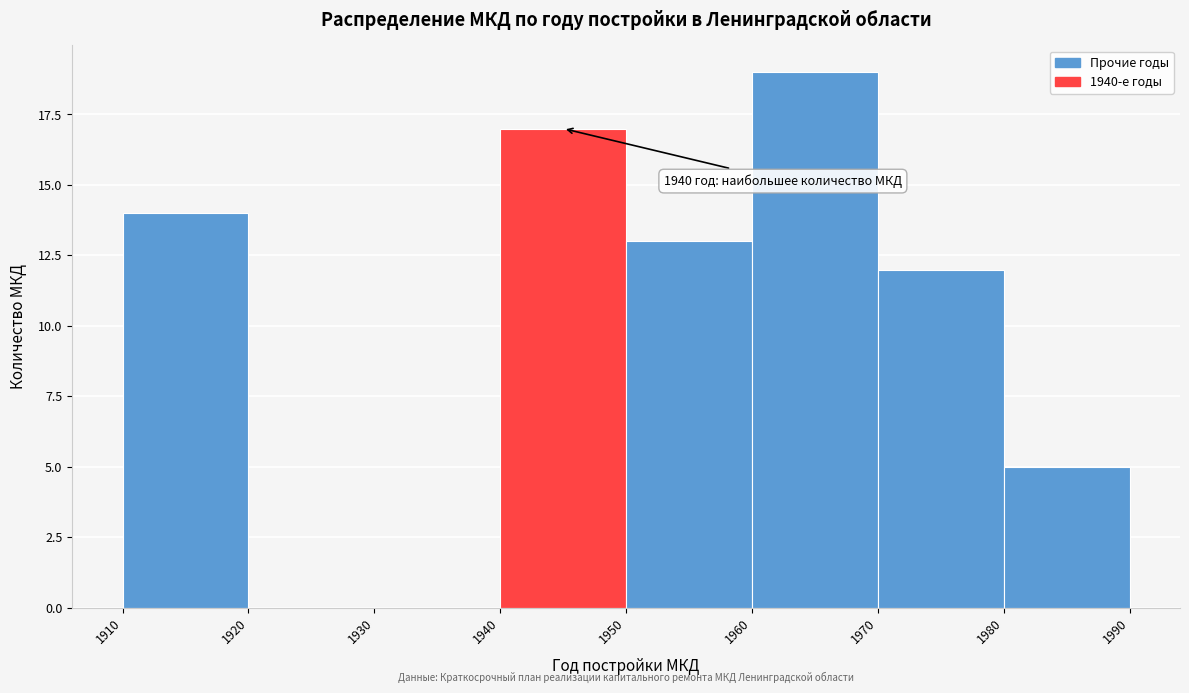

Which range on the x-axis has the tallest bar?

1960 to 1970